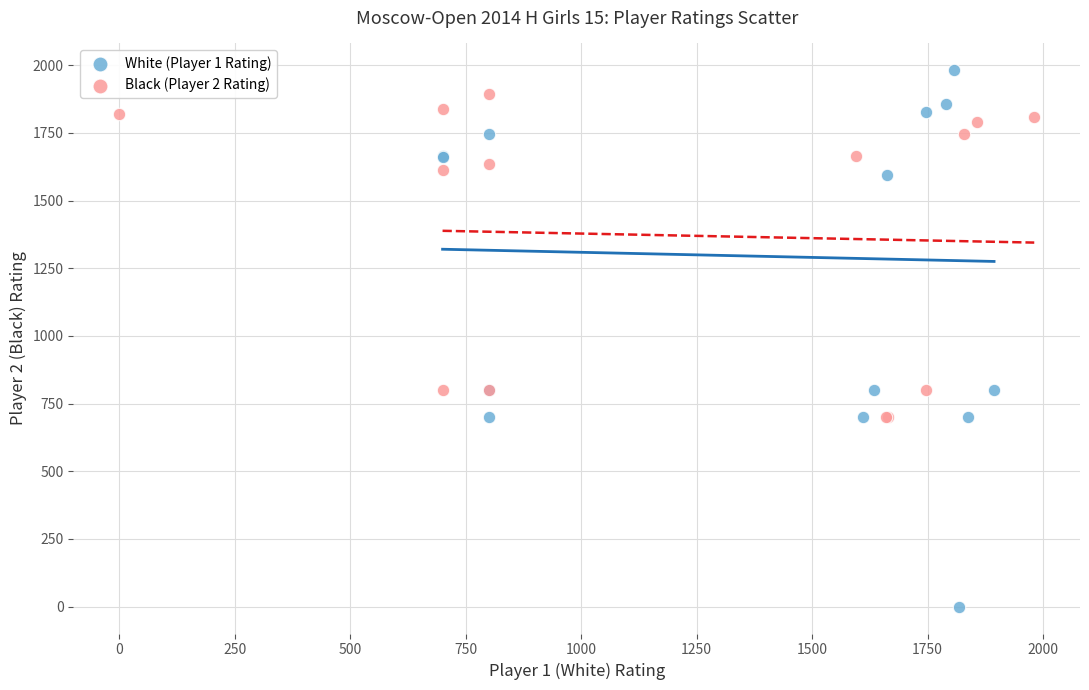

Which series has the largest Y range (max minus min)?

White (Player 1 Rating)